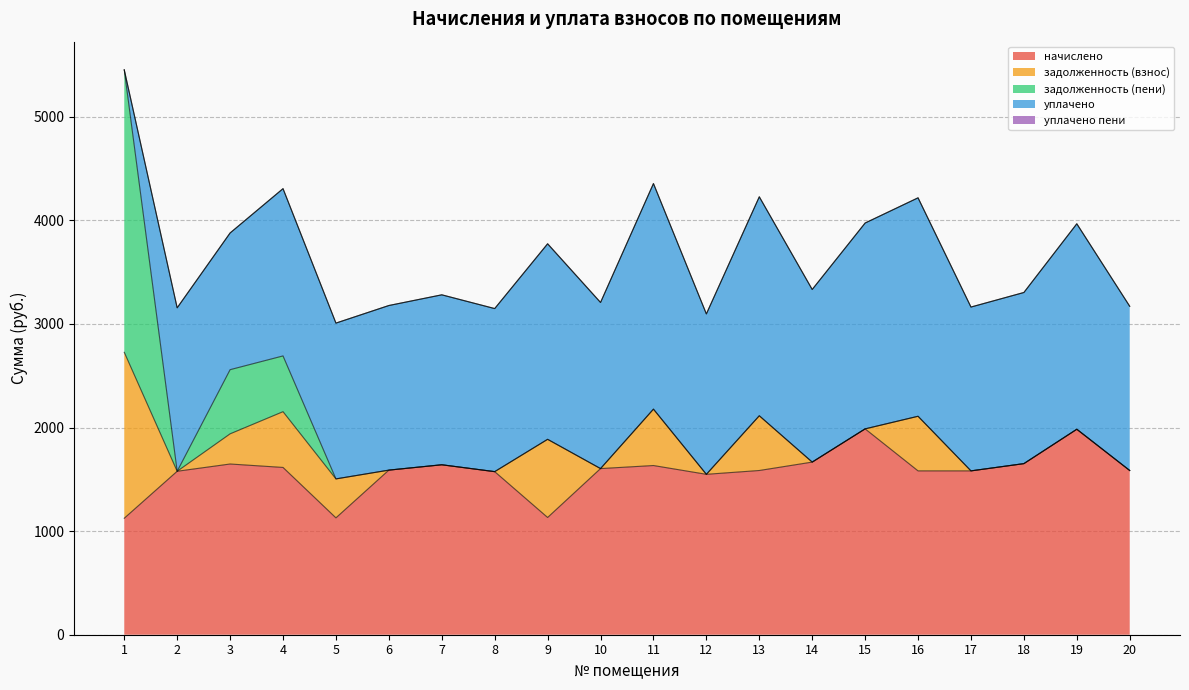

After their last crossing, which series has the higher values: уплачено or задолженность (пени)?

уплачено